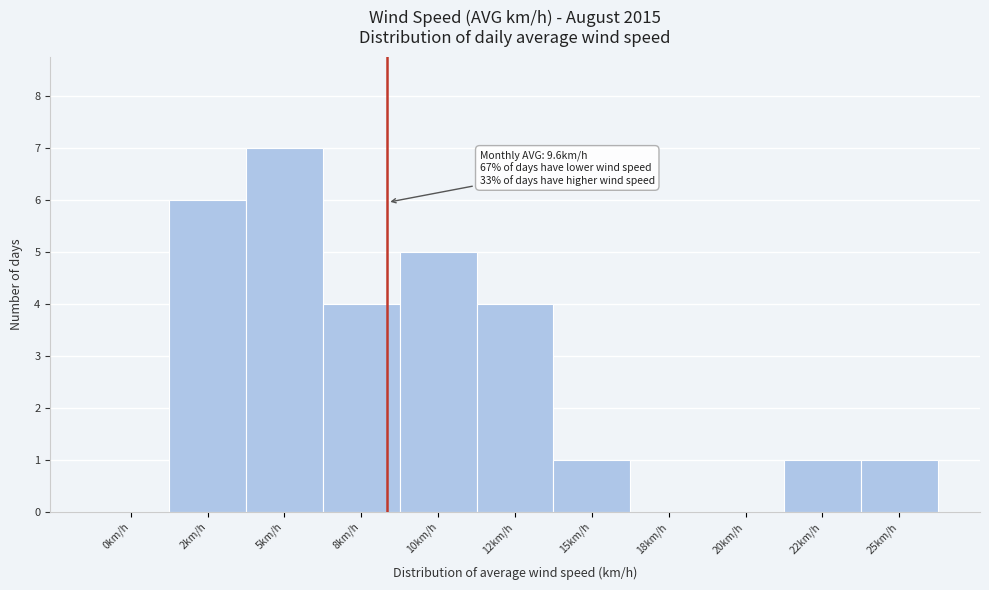

Reading left to right, what are all the values shown in this chart?

0km/h=0	2km/h=6	5km/h=7	8km/h=4	10km/h=5	12km/h=4	15km/h=1	18km/h=0	20km/h=0	22km/h=1	25km/h=1